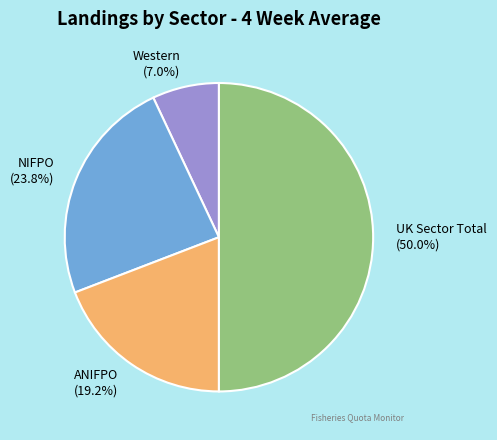

Does NIFPO represent more than half of the total?

No